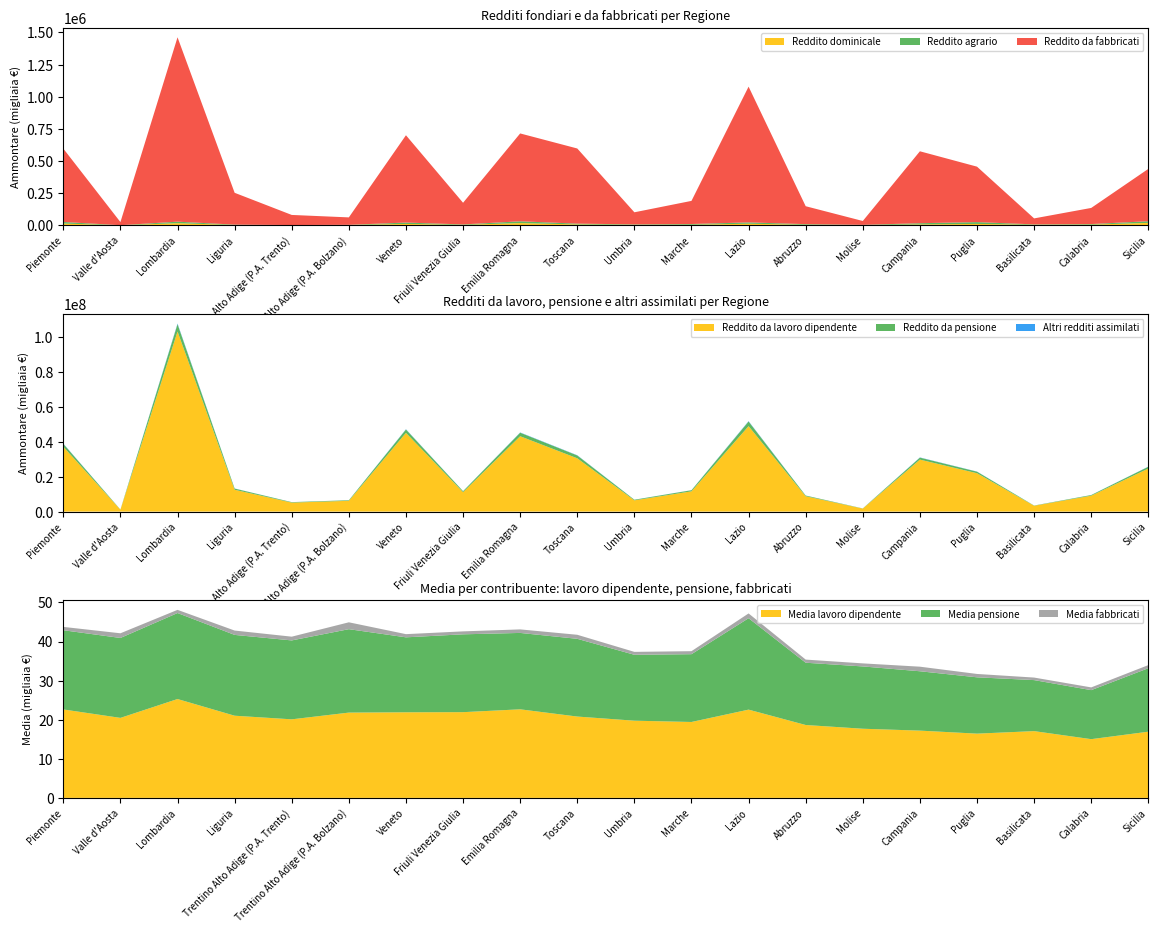

The Reddito da lavoro dipendente series shows 2666817 at Abruzzo. True or false?

False